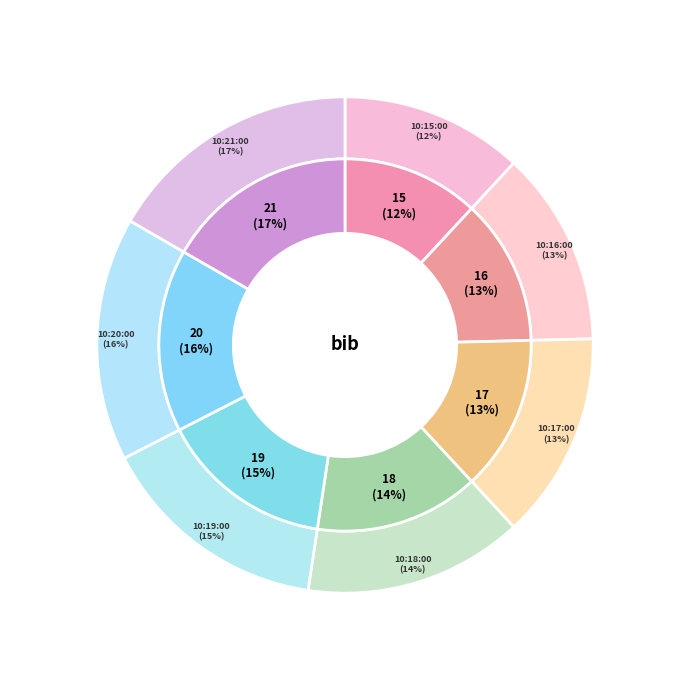

To the nearest percent, what is the average slice percentage?

14%